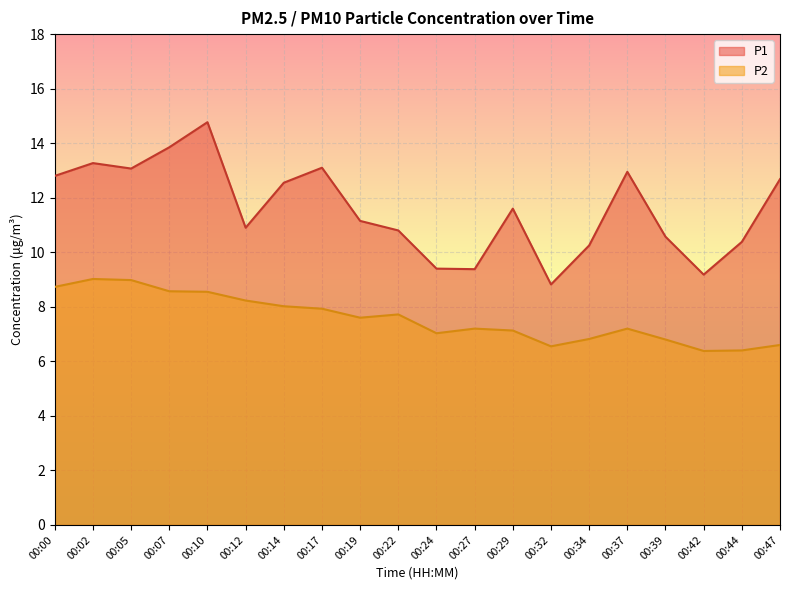

At how many categories does at least one series exceed 8?

20